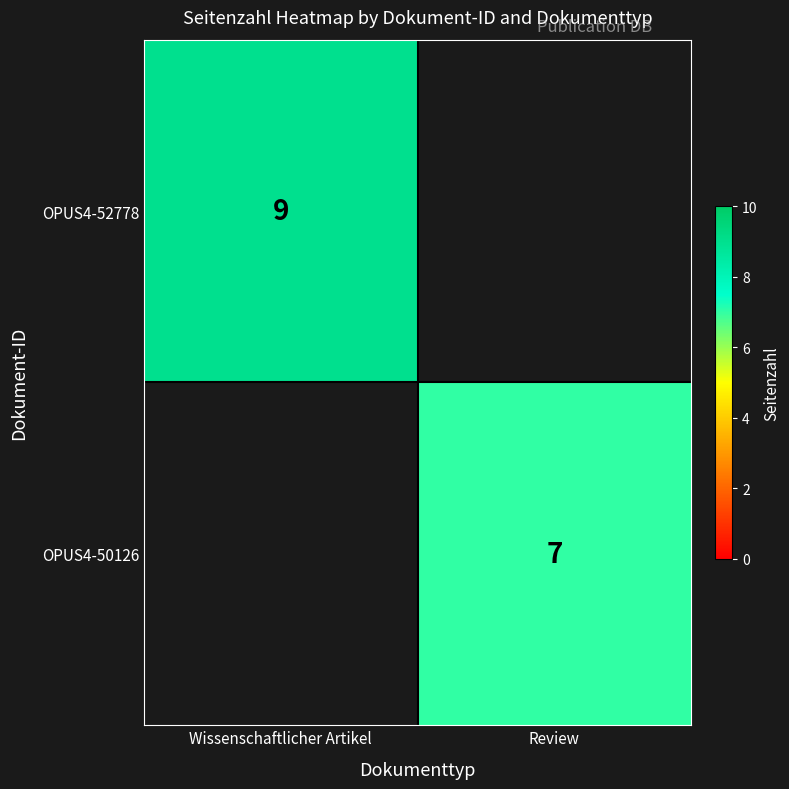

True or false: OPUS4-52778 has a value of 14.0 at Wissenschaftlicher Artikel.

False